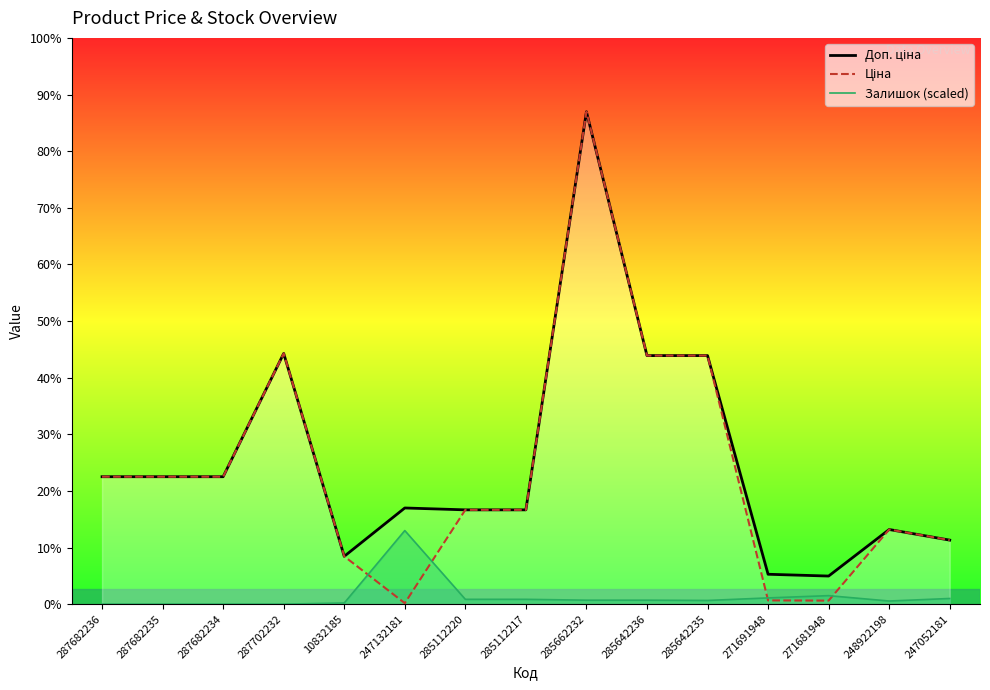

The Ціна series shows 11188.2 at 285112217. True or false?

True